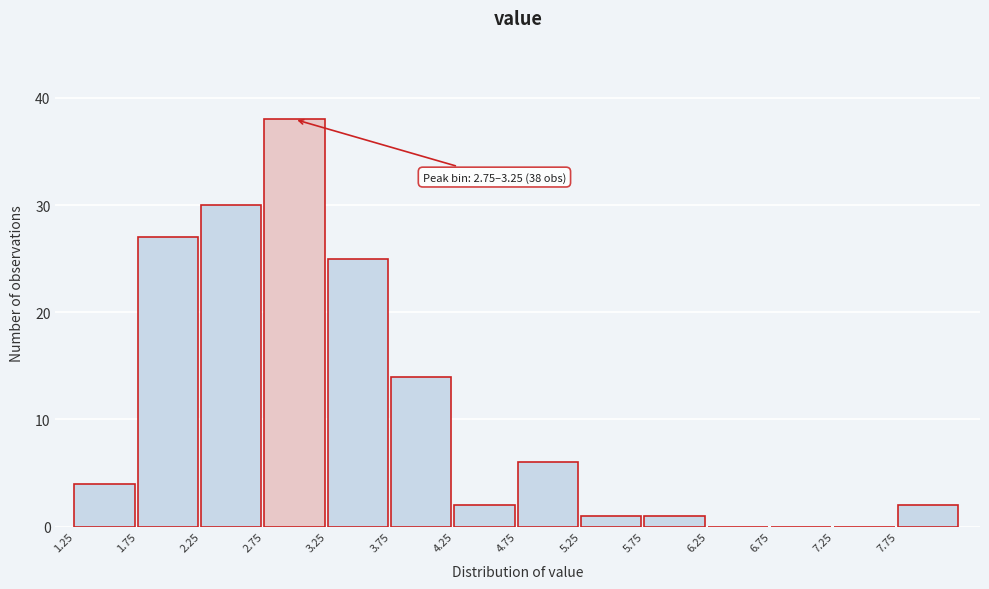

Which range on the x-axis has the tallest bar?

2.75 to 3.25